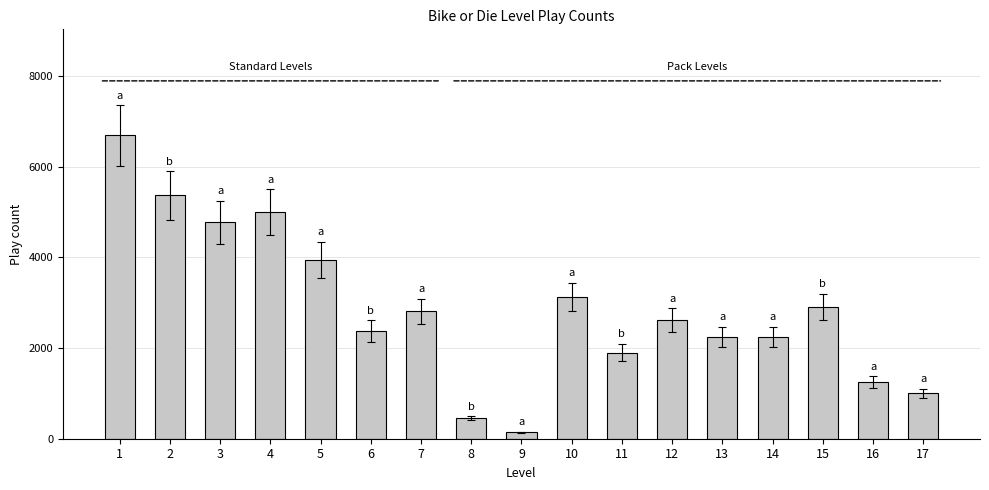

The value at 3 is 3282. True or false?

False